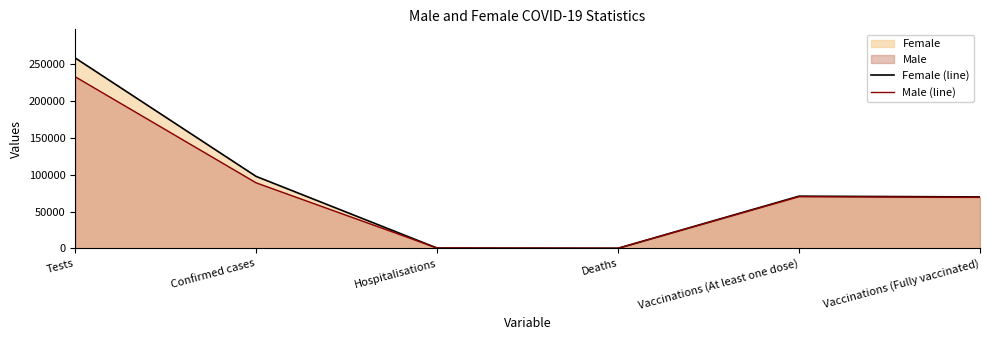

Reading left to right, extract all data points from this chart.

Female (line): Tests=258255.3	Confirmed cases=97710.9	Hospitalisations=553.0	Deaths=287.5	Vaccinations (At least one dose)=70917.9	Vaccinations (Fully vaccinated)=69873.9
Male (line): Tests=232766.7	Confirmed cases=88987.4	Hospitalisations=688.9	Deaths=343.7	Vaccinations (At least one dose)=70288.7	Vaccinations (Fully vaccinated)=69343.1